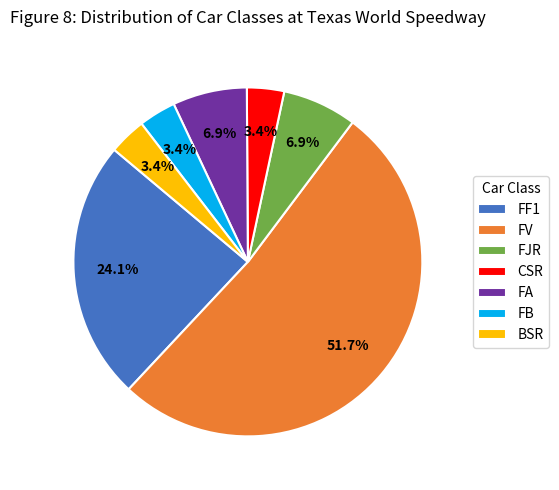

Does FJR represent more than half of the total?

No